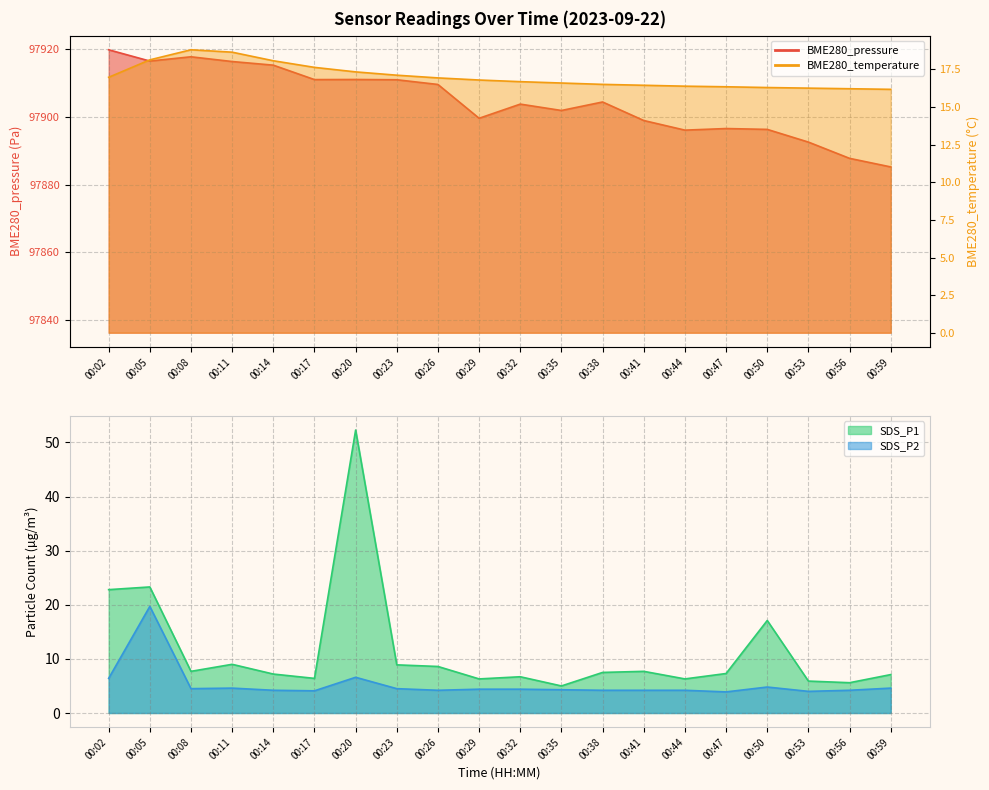

True or false: SDS_P1 has more than 1 points higher than both neighbors.

True